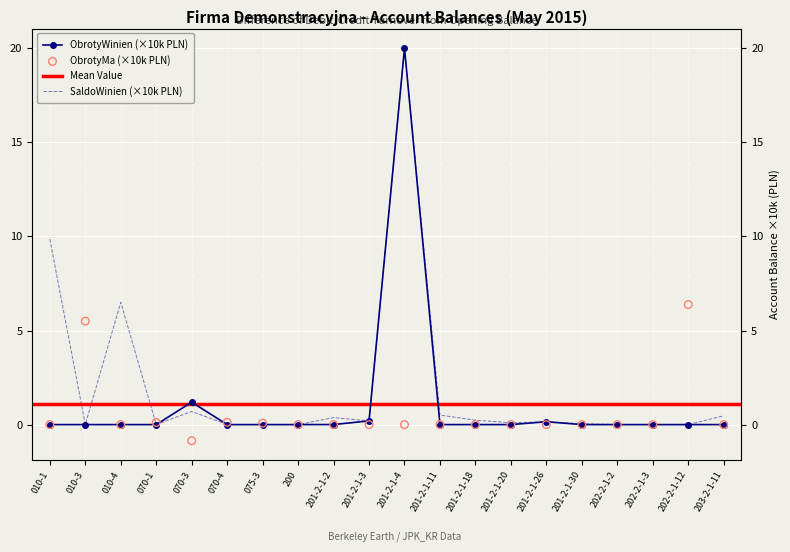

At which category is the sum across all series the highest?

201-2-1-4